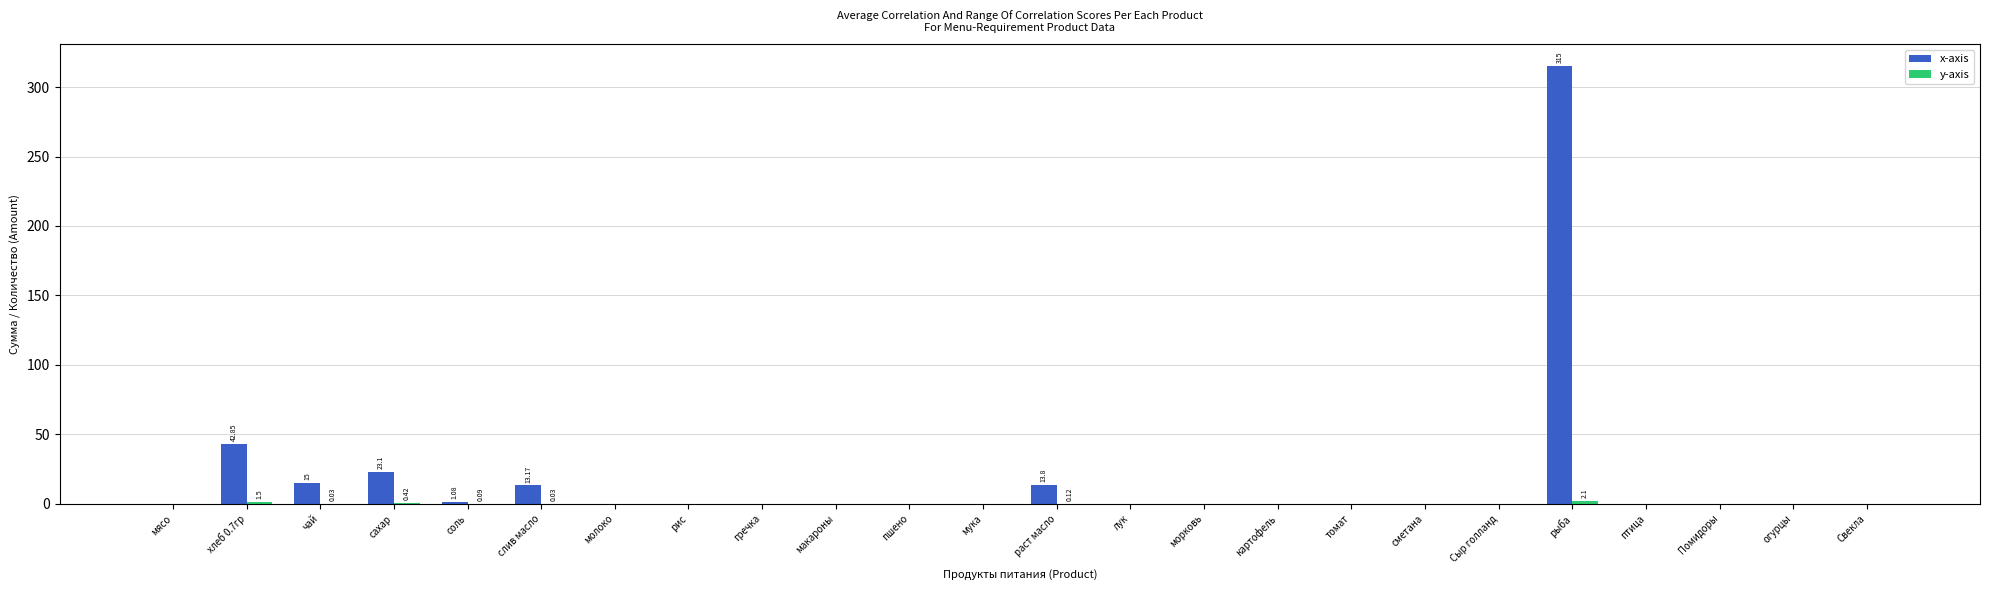

Is it true that x-axis equals 0.0 at мука?

True